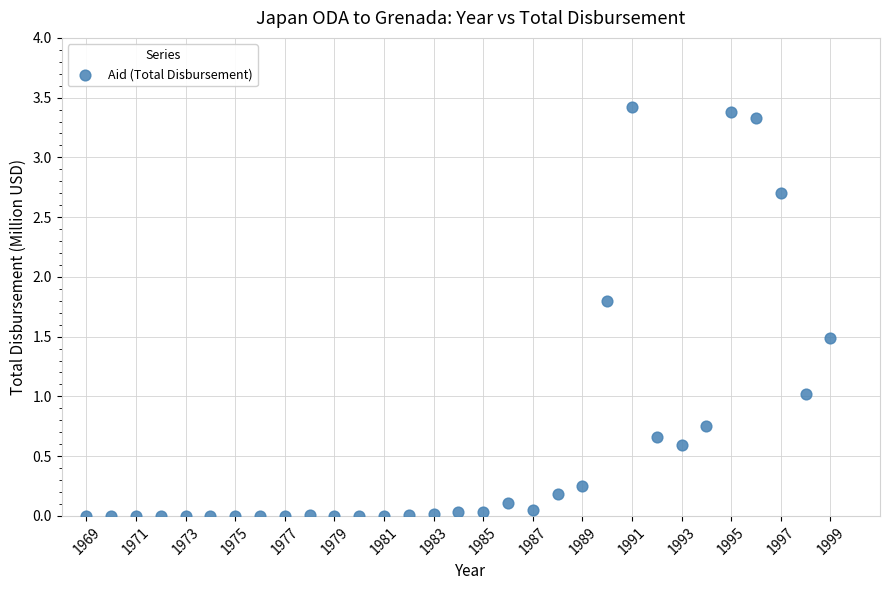

What is the range of X values (max minus min)?

30.0